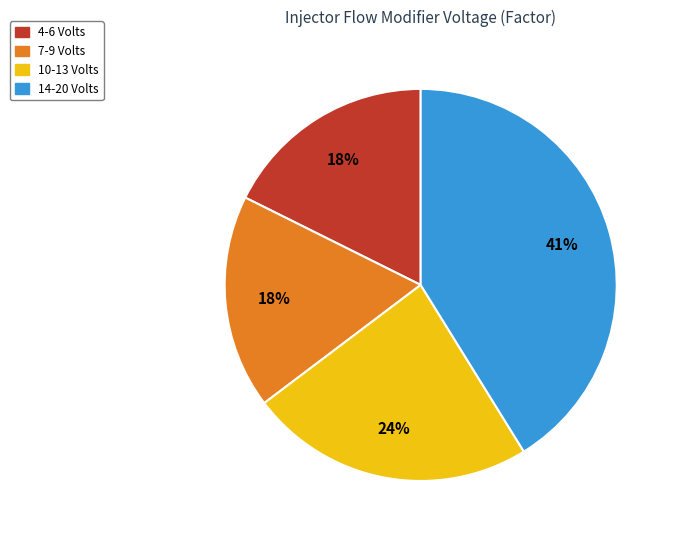

To the nearest percent, what portion does 10-13 Volts represent?

24%